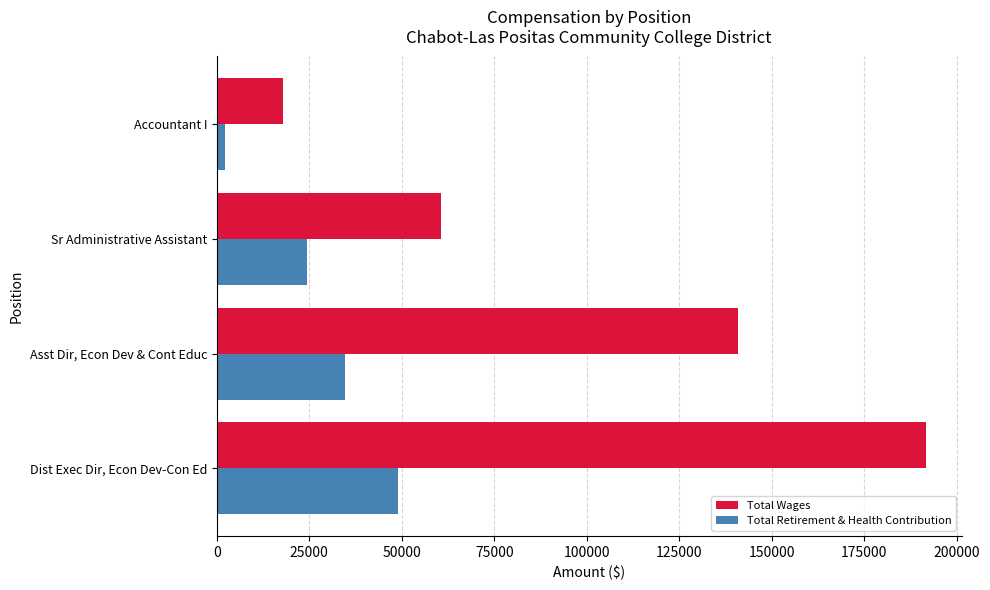

Which series has the largest range (max minus min)?

Total Wages